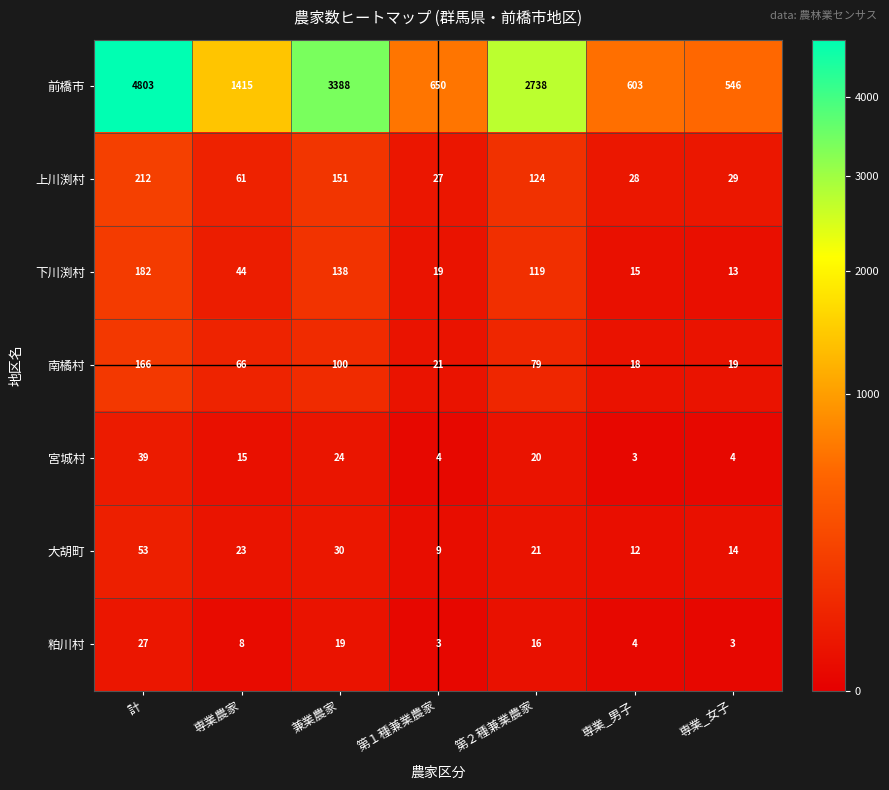

What is the average value of the 前橋市 series?

2020